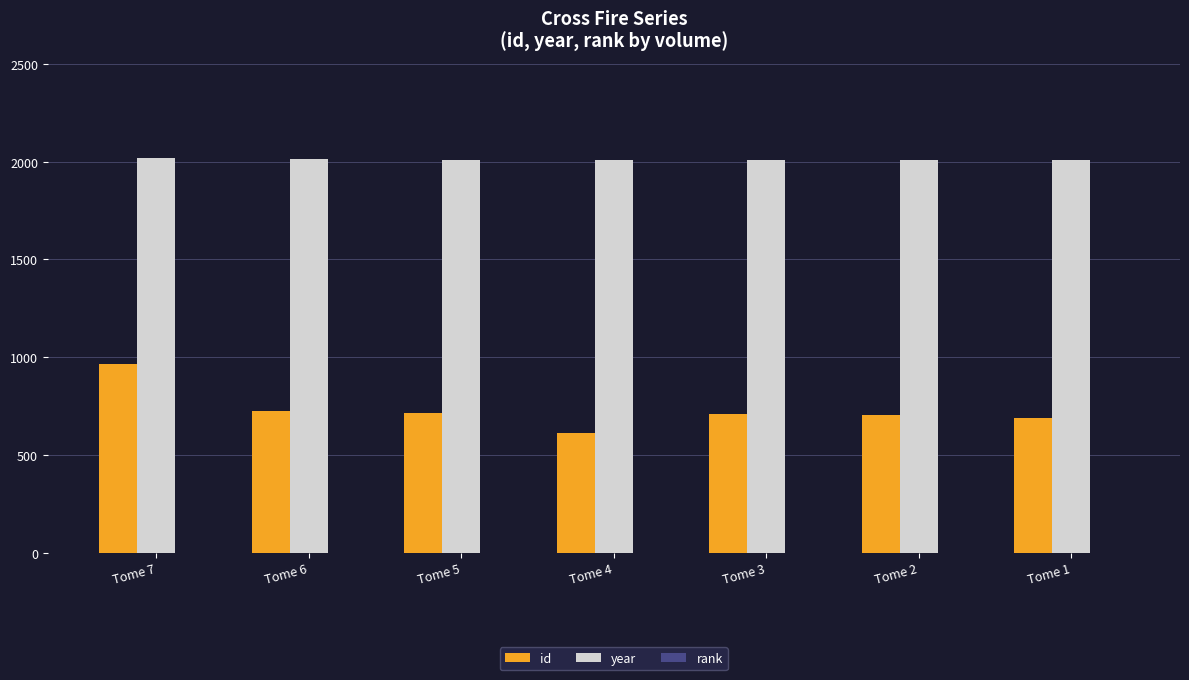

Between Tome 4 and Tome 2, which series saw the biggest shift?

id